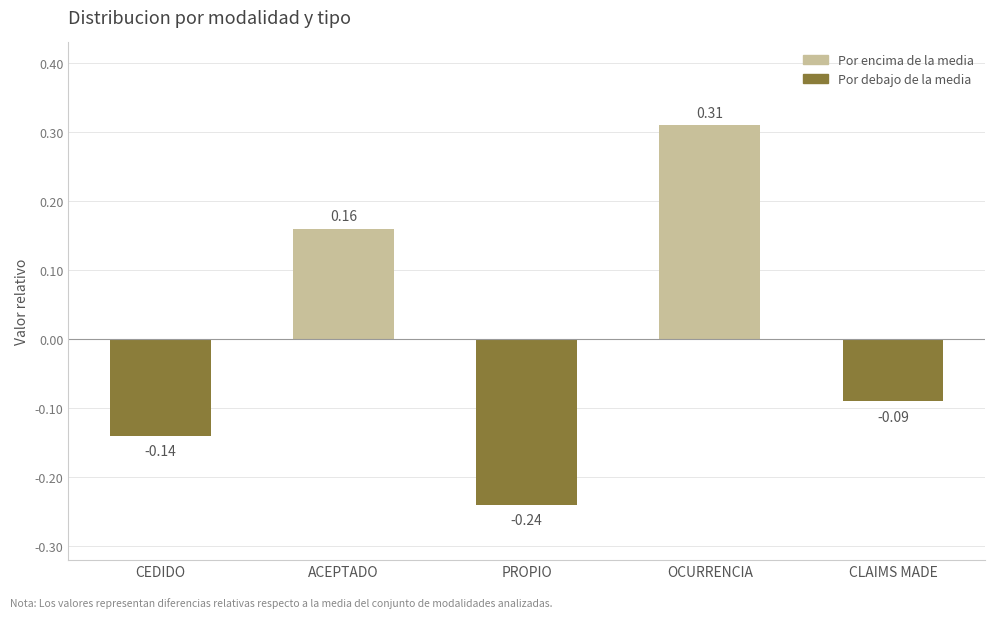

Which label corresponds to the largest value in the chart?

OCURRENCIA